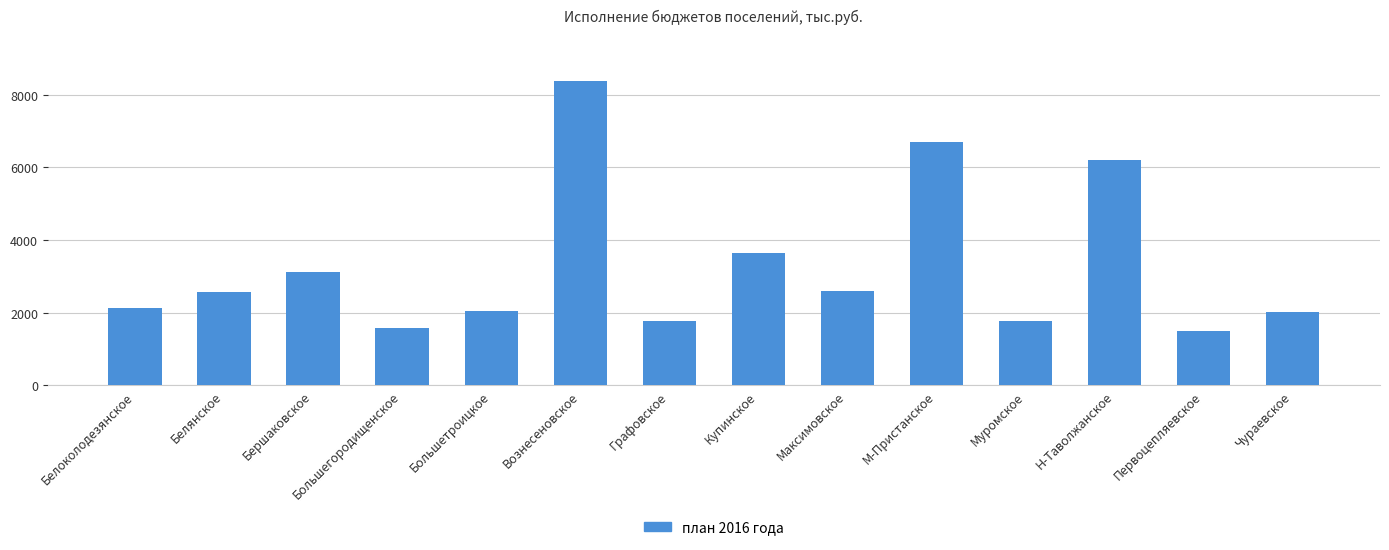

What is the change in value from Большегородищенское to Купинское?

+2068